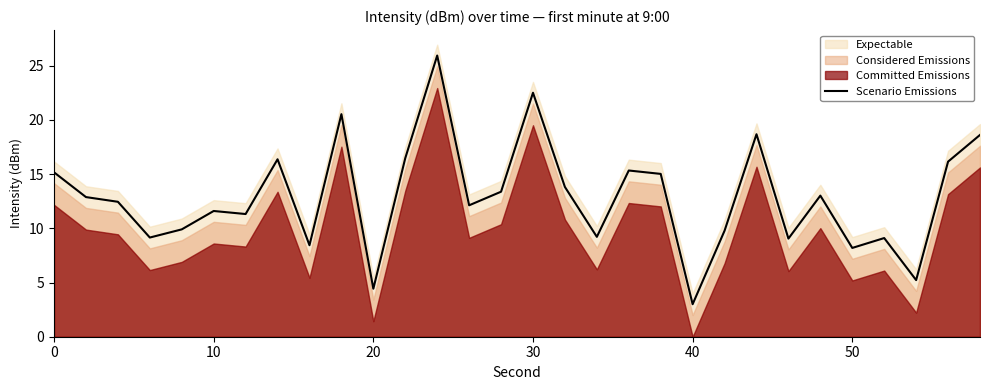

True or false: Scenario Emissions has a value of 3.7 at 50.

False